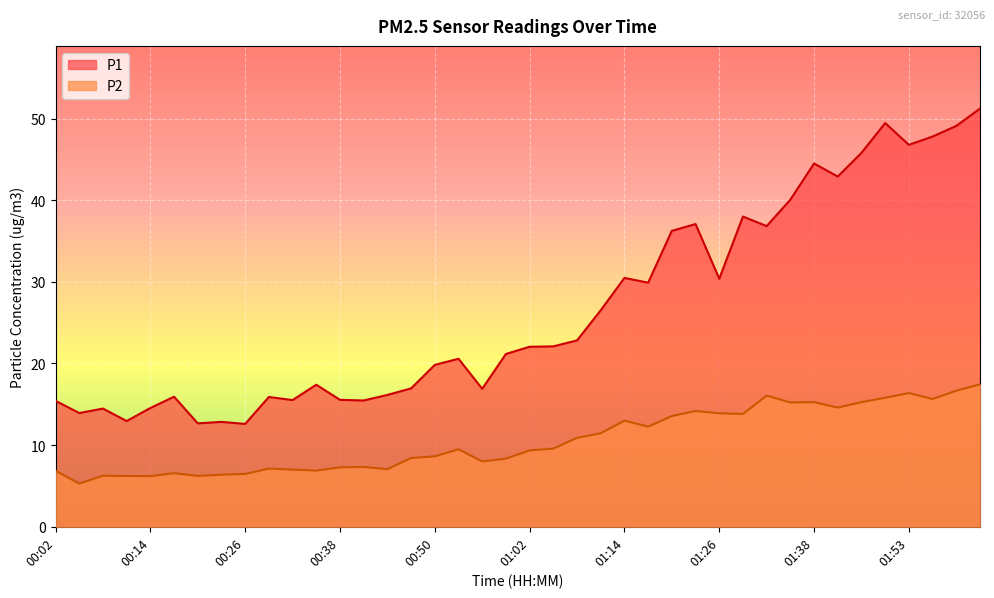

Is it true that P2 equals 6.2 at 00:14?

True